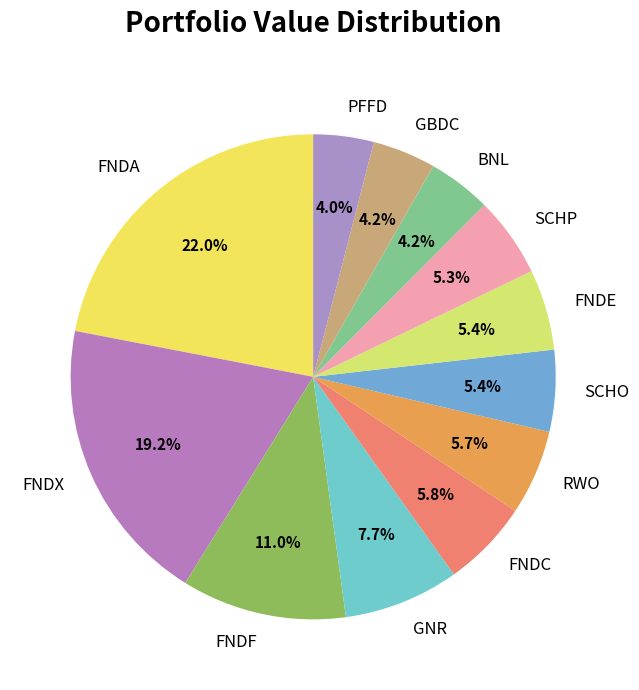

To the nearest percent, what is the difference between the largest and smallest slice percentages?

18%